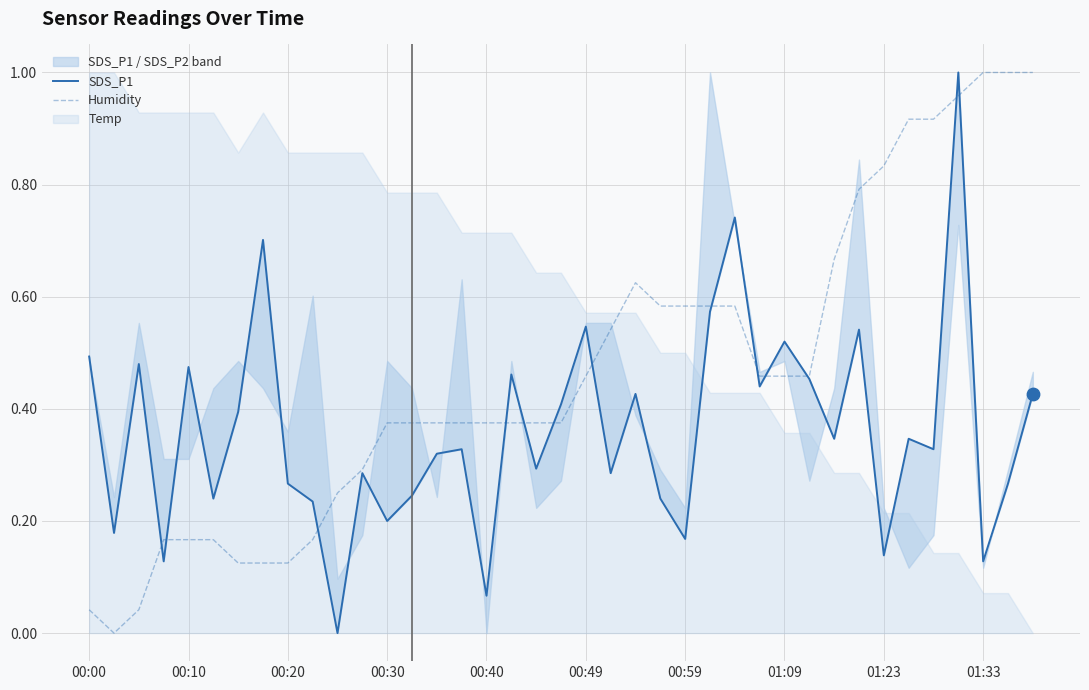

Which series contains the lowest Y value?

SDS_P1